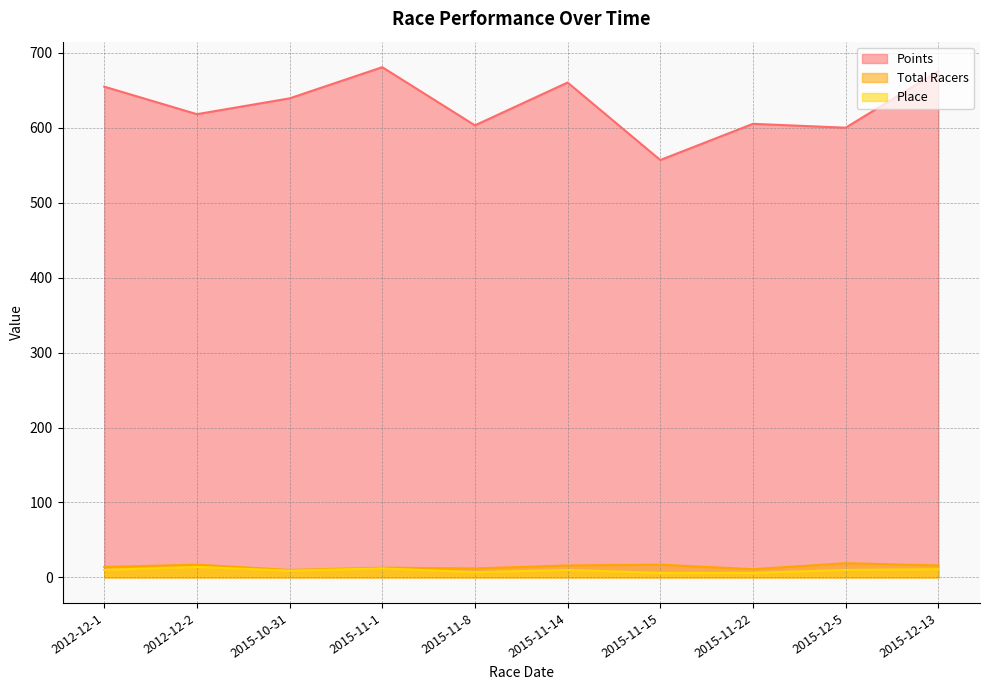

Which has a higher value, 2015-11-22 or 2015-12-5?

2015-11-22